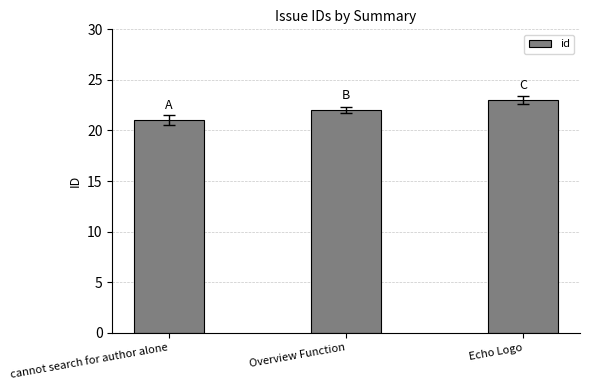

Reading left to right, list all the values displayed in this chart.

cannot search for author alone=21	Overview Function=22	Echo Logo=23